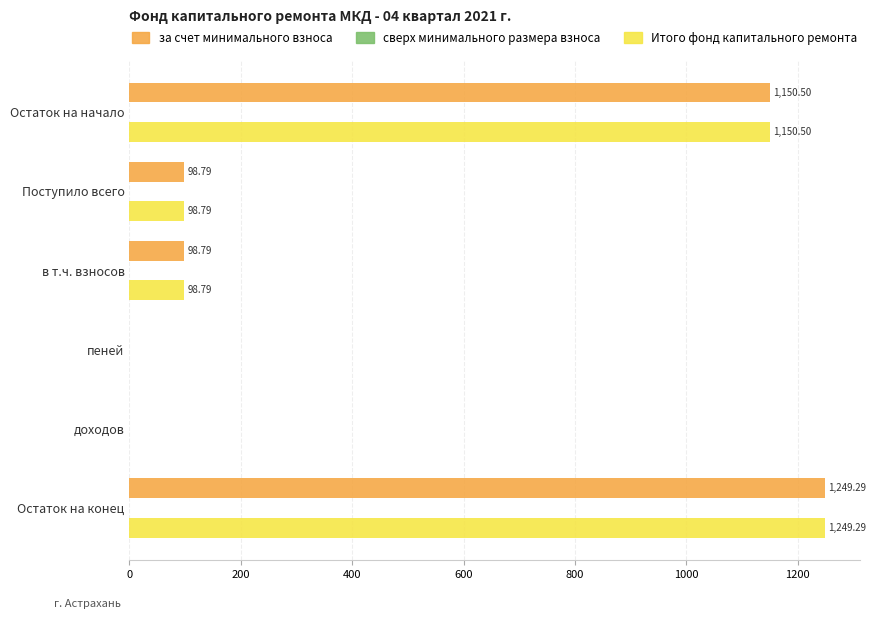

At which category is the sum across all series the highest?

Остаток на конец